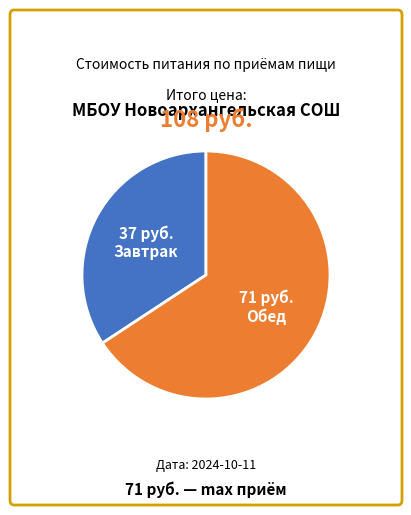

Do Завтрак and Обед together represent more than half of the pie?

Yes